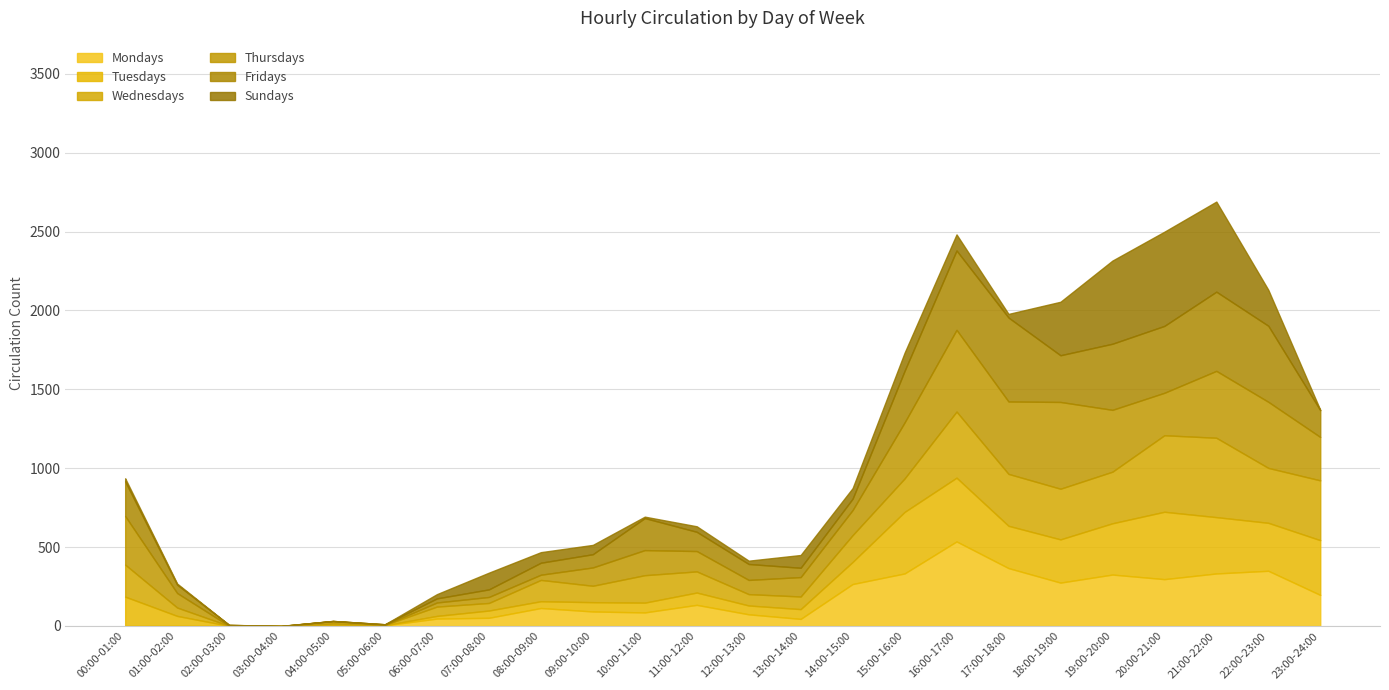

Where is the first local maximum for Fridays?

10:00-11:00